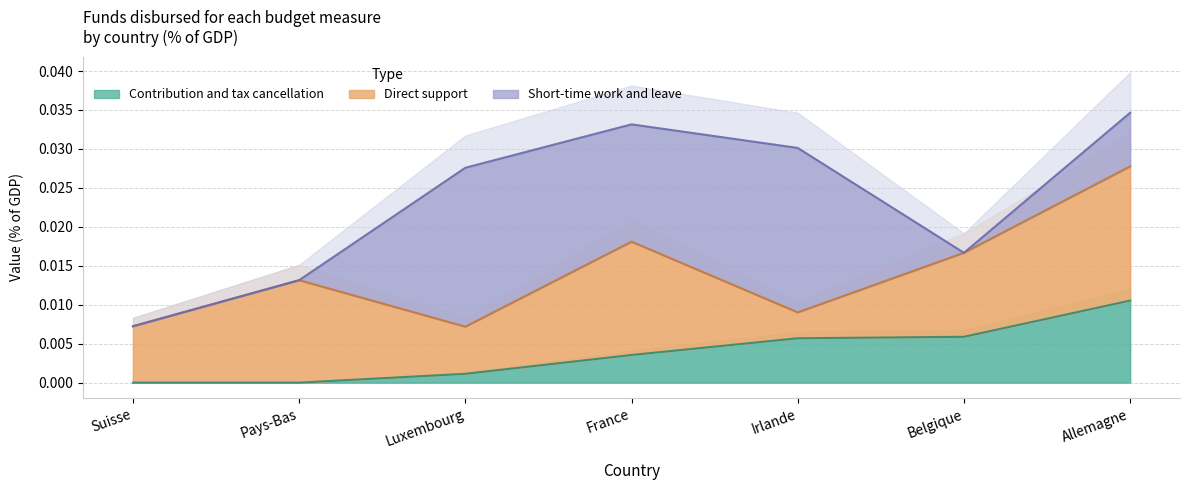

What are all the series names shown in the legend?

Contribution and tax cancellation, Direct support, Short-time work and leave